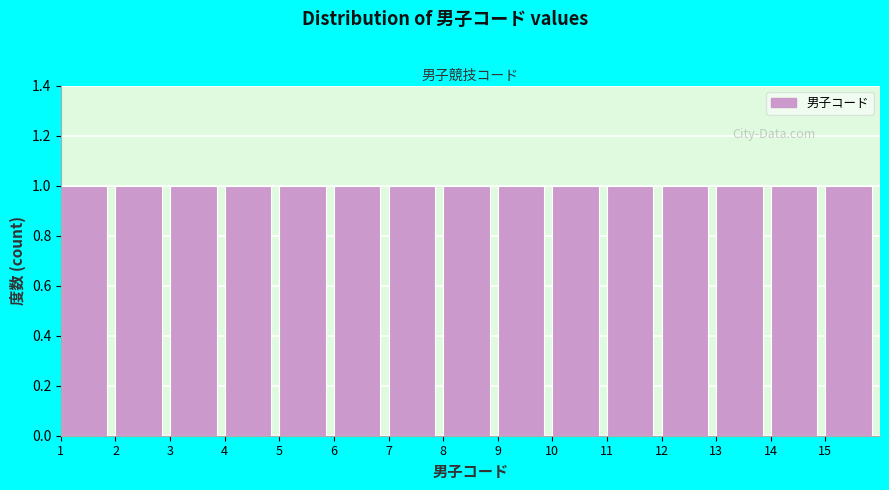

What is the height of the bar covering 12 to 13 on the x-axis? The values are not printed on the chart, so give them approximately, as read against the axis.

1